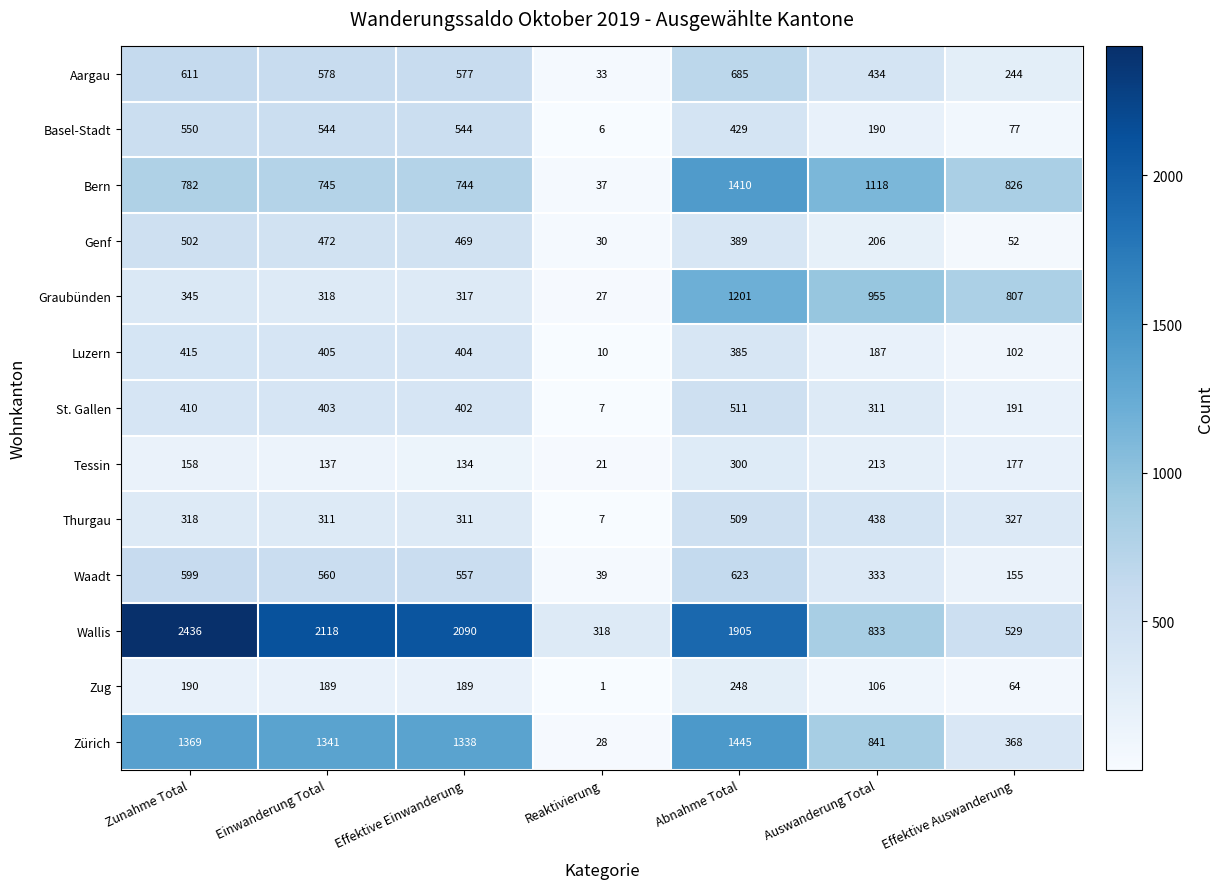

Rank the series at Effektive Einwanderung from highest to lowest value.

Wallis, Zürich, Bern, Aargau, Waadt, Basel-Stadt, Genf, Luzern, St. Gallen, Graubünden, Thurgau, Zug, Tessin